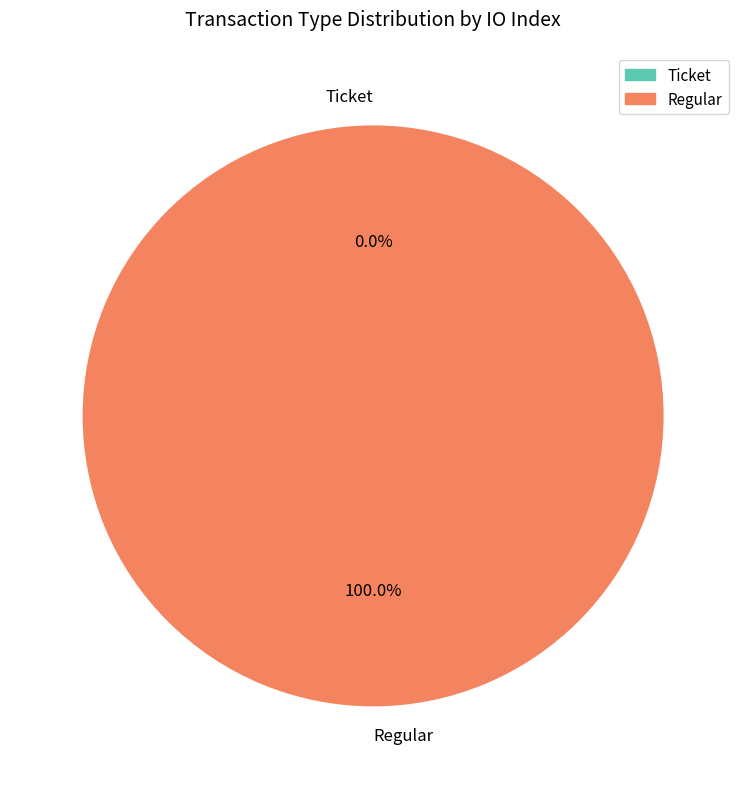

What percentage do Ticket and Regular together represent?

100.0%